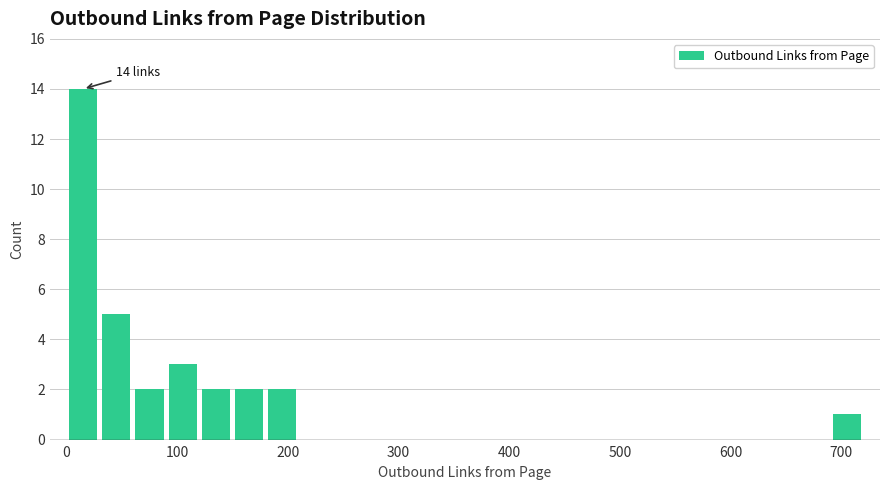

Read against the x-axis, roughly where is the centre of the tallest bar?

20